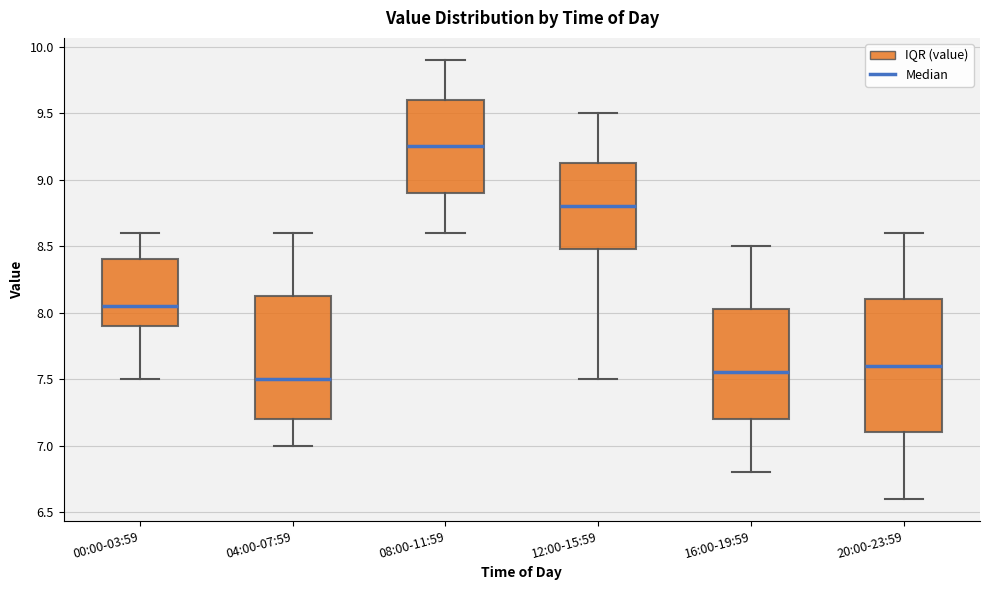

Reading left to right, transcribe this box plot: for each box, give where its median line is, the range the box spans, and where its two whiskers end, as read against the y-axis. The values are not printed on the chart, so give them approximately, as read against the axis.

00:00-03:59: median 8.05, box 7.90 to 8.40, whiskers 7.50 to 8.60
04:00-07:59: median 7.50, box 7.20 to 8.15, whiskers 7.00 to 8.60
08:00-11:59: median 9.25, box 8.90 to 9.60, whiskers 8.60 to 9.90
12:00-15:59: median 8.80, box 8.50 to 9.15, whiskers 7.50 to 9.50
16:00-19:59: median 7.55, box 7.20 to 8.05, whiskers 6.80 to 8.50
20:00-23:59: median 7.60, box 7.10 to 8.10, whiskers 6.60 to 8.60